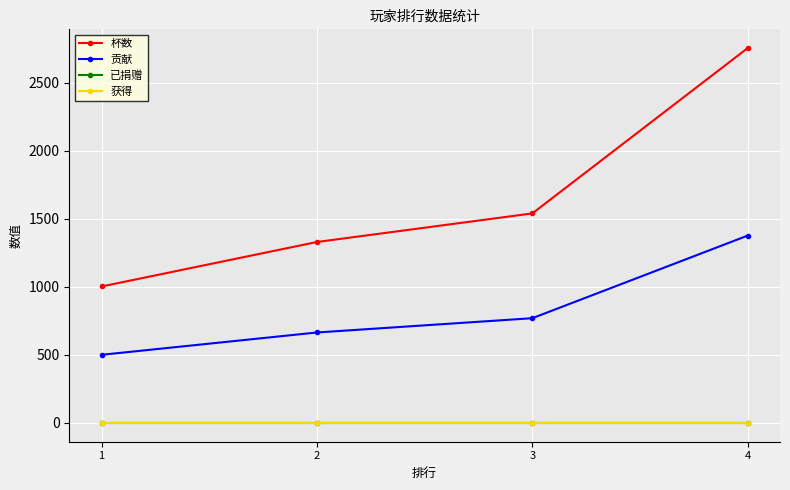

Does the chart have visible grid lines?

Yes